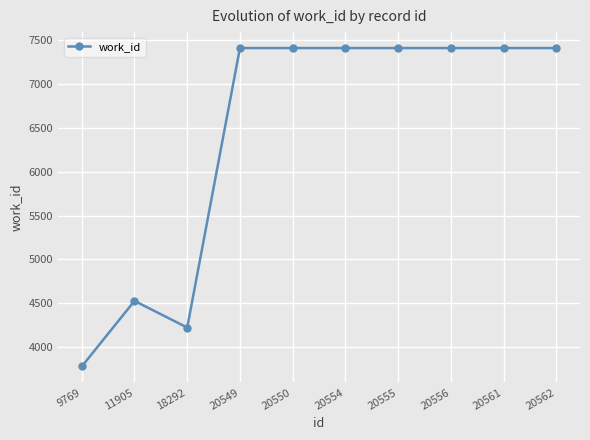

How many lines are shown in the chart?

1